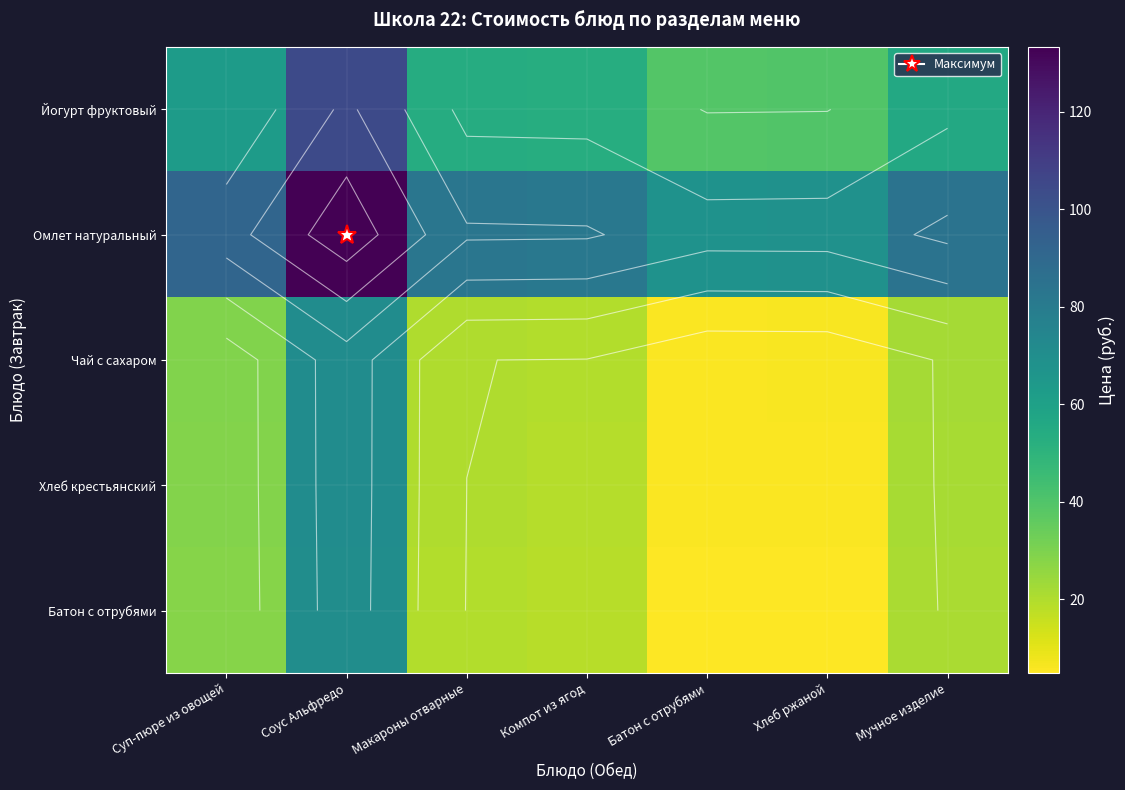

What is the average value of the Батон с отрубями series?

24.0